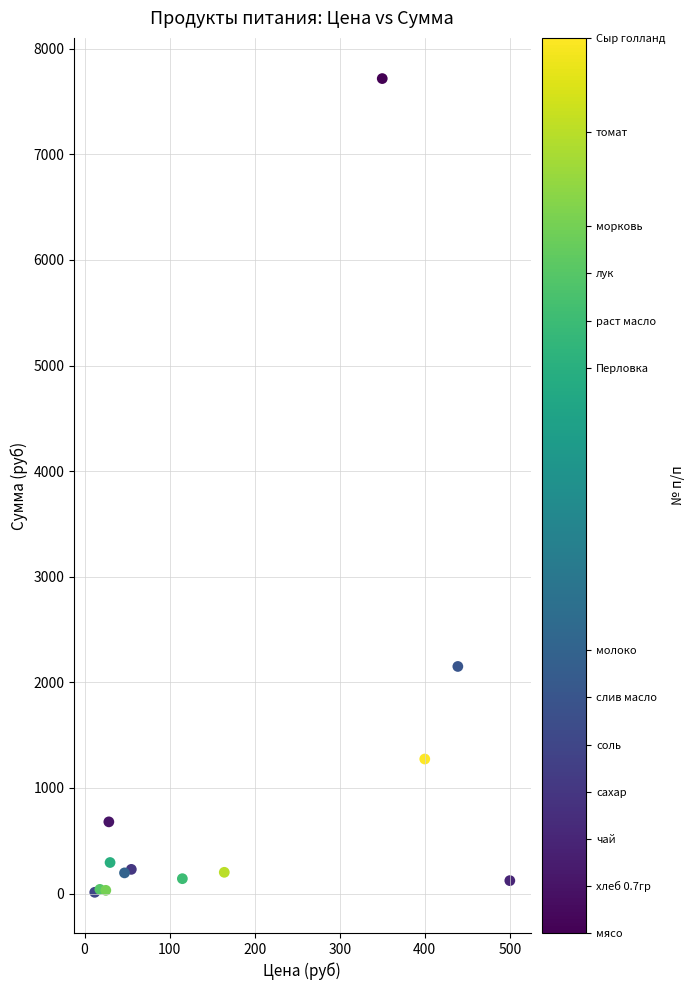

What is the range of Y values (max minus min)?

7705.7